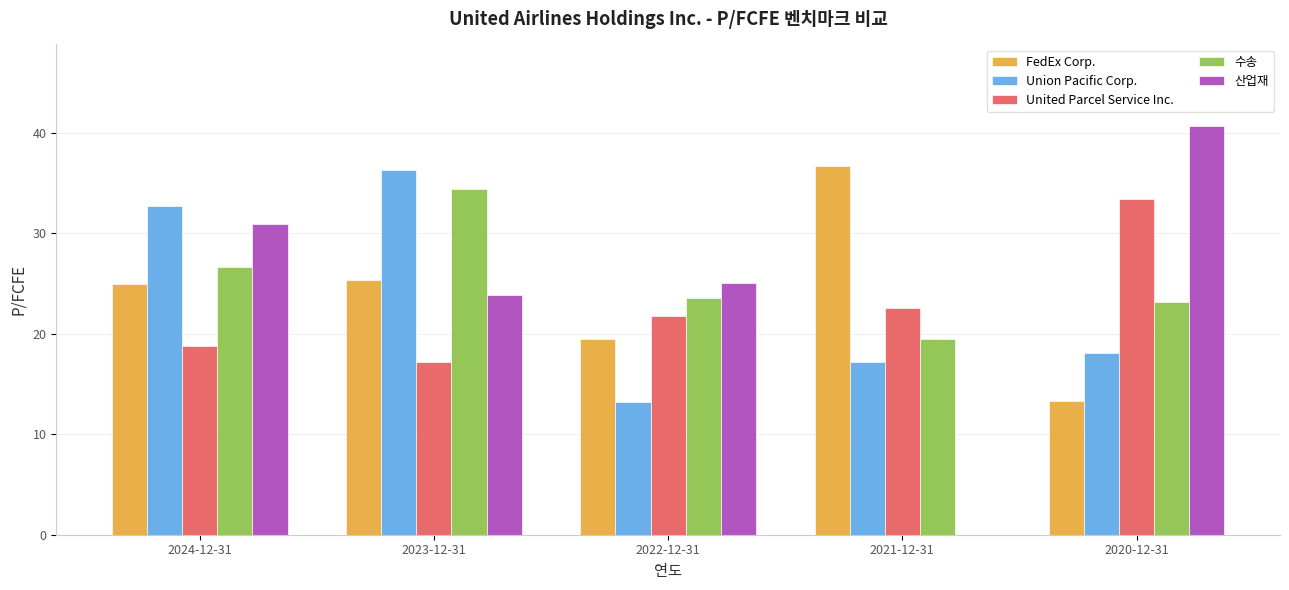

True or false: United Parcel Service Inc. has a value of 5.1 at 2022-12-31.

False